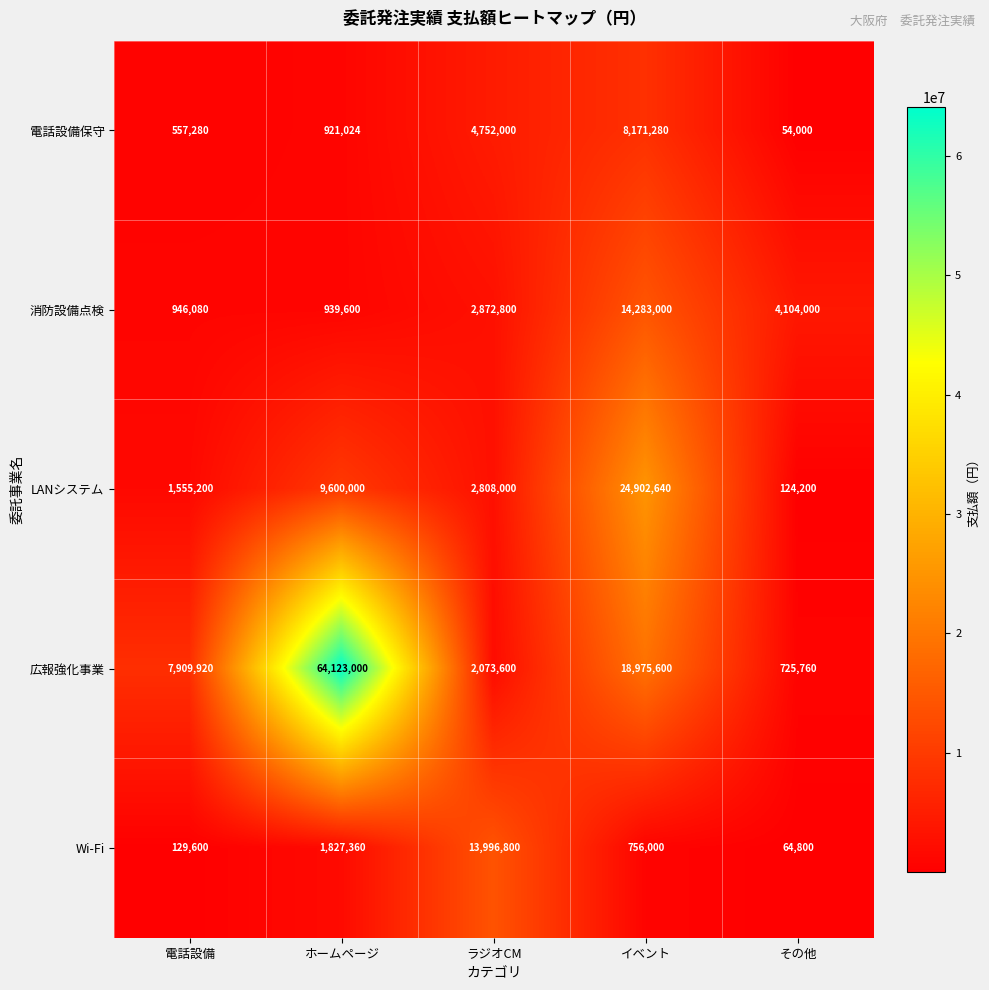

Reading left to right, transcribe all the data shown in this chart.

電話設備保守: 電話設備=557280	ホームページ=921024	ラジオCM=4752000	イベント=8171280	その他=54000
消防設備点検: 電話設備=946080	ホームページ=939600	ラジオCM=2872800	イベント=14283000	その他=4104000
LANシステム: 電話設備=1555200	ホームページ=9600000	ラジオCM=2808000	イベント=24902640	その他=124200
広報強化事業: 電話設備=7909920	ホームページ=64123000	ラジオCM=2073600	イベント=18975600	その他=725760
Wi-Fi: 電話設備=129600	ホームページ=1827360	ラジオCM=13996800	イベント=756000	その他=64800